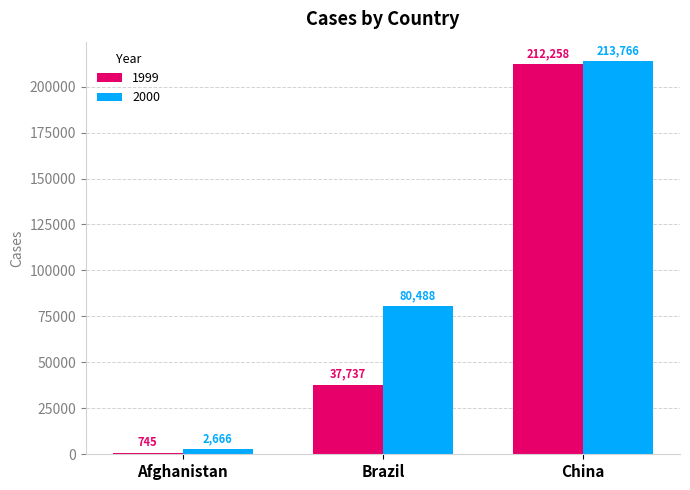

Between Brazil and China, which series saw the biggest shift?

1999